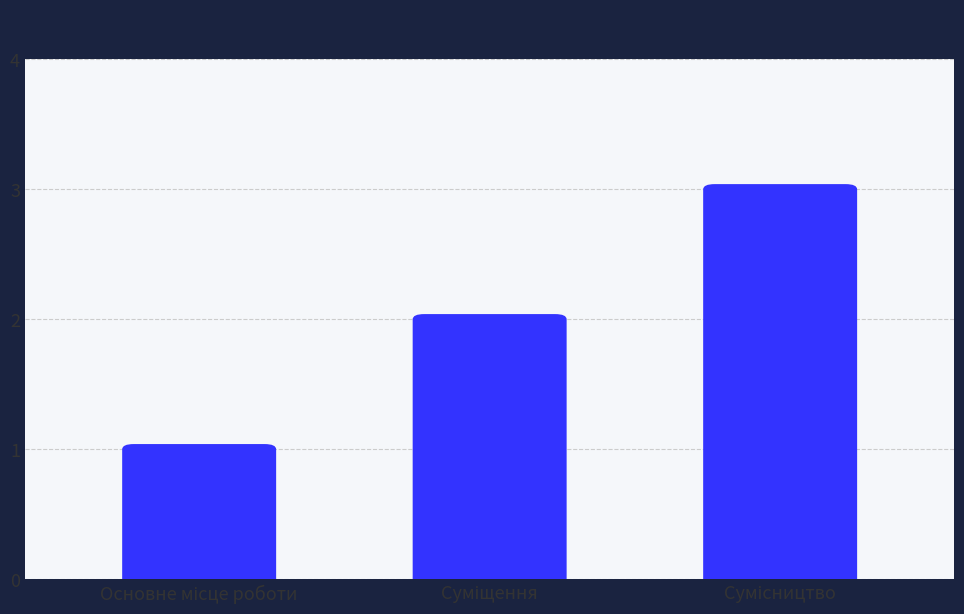

Reading left to right, what are all the values shown in this chart?

Основне місце роботи=1	Суміщення=2	Сумісництво=3